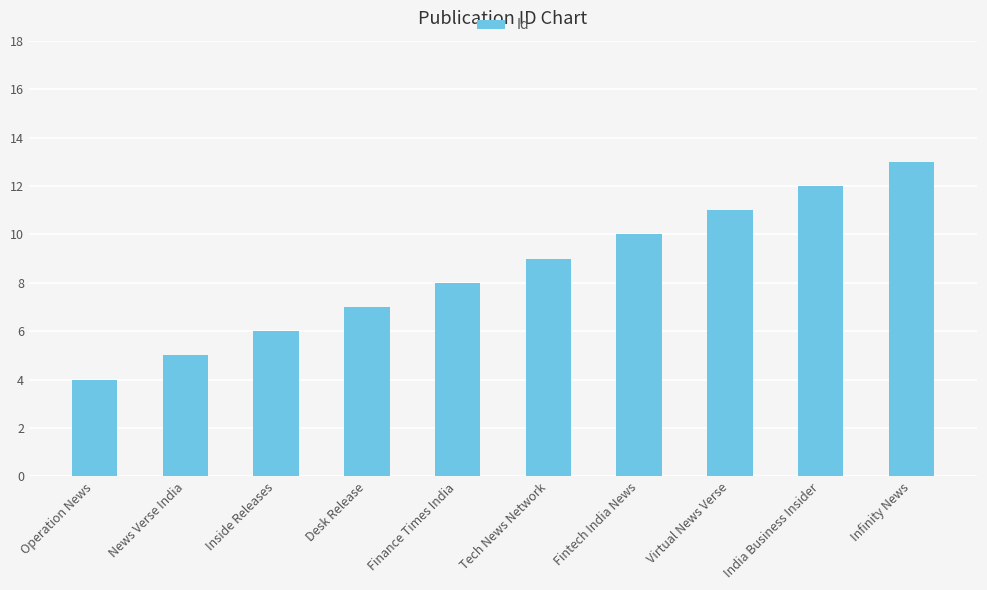

Rank the categories by value from highest to lowest.

Infinity News, India Business Insider, Virtual News Verse, Fintech India News, Tech News Network, Finance Times India, Desk Release, Inside Releases, News Verse India, Operation News